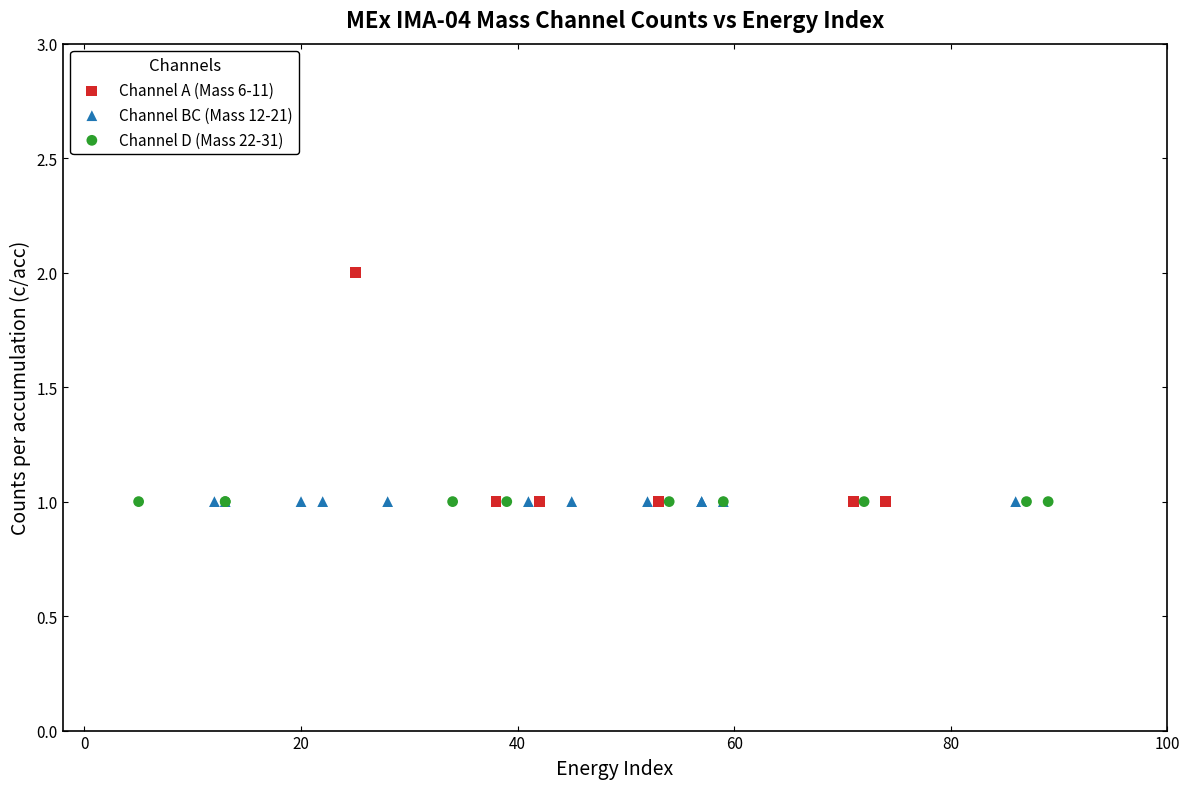

Which series contains the highest Y value?

Channel A (Mass 6-11)